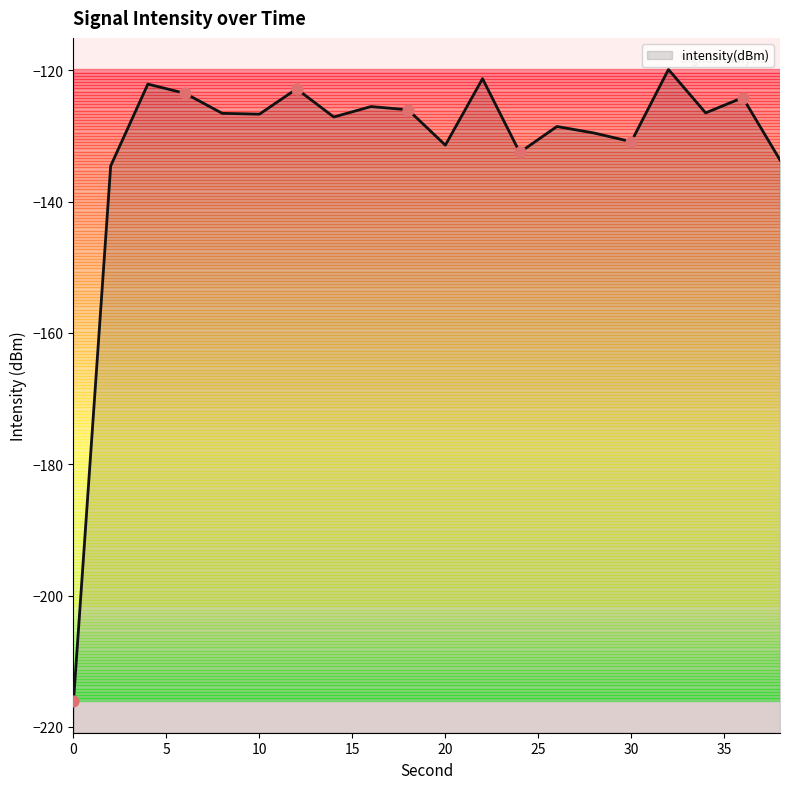

What is the change in value from 4 to 20?

-9.3